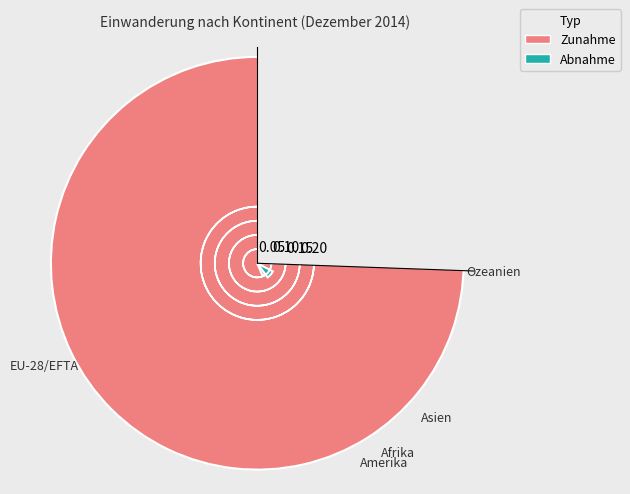

How many data points does each series have?

5